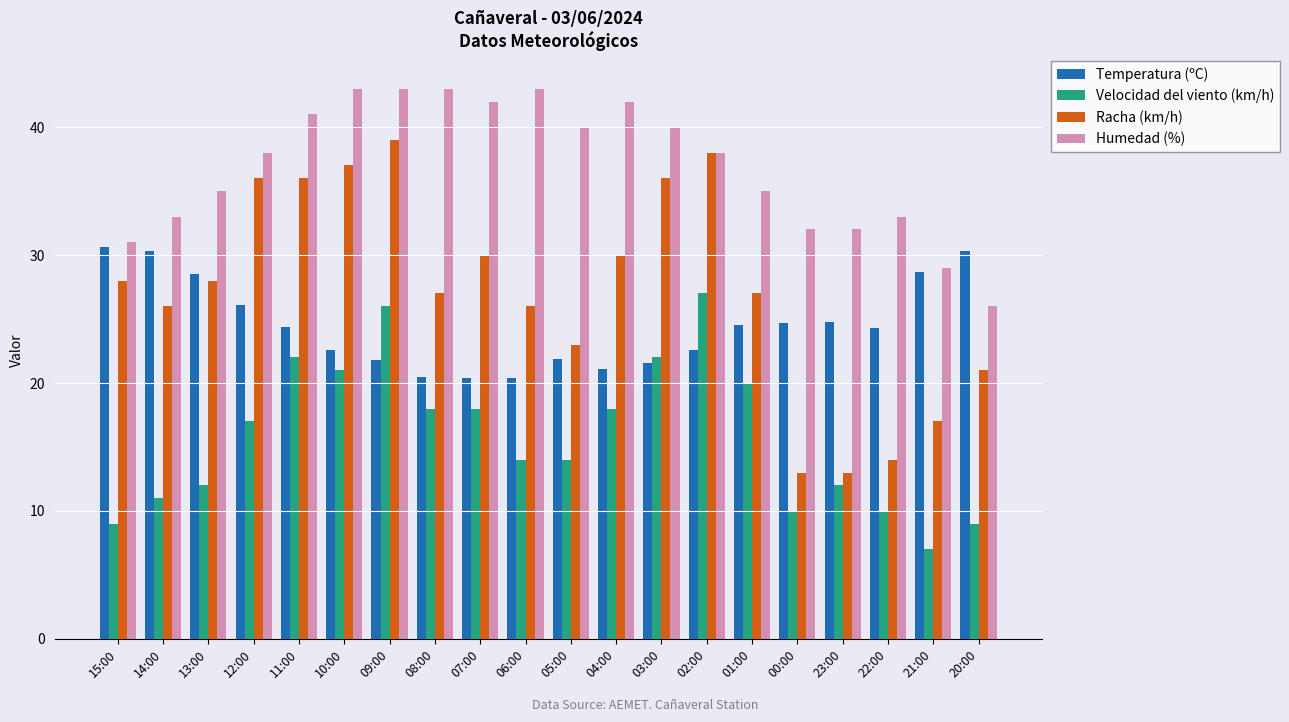

What is the total value across all series at 03:00?

119.6